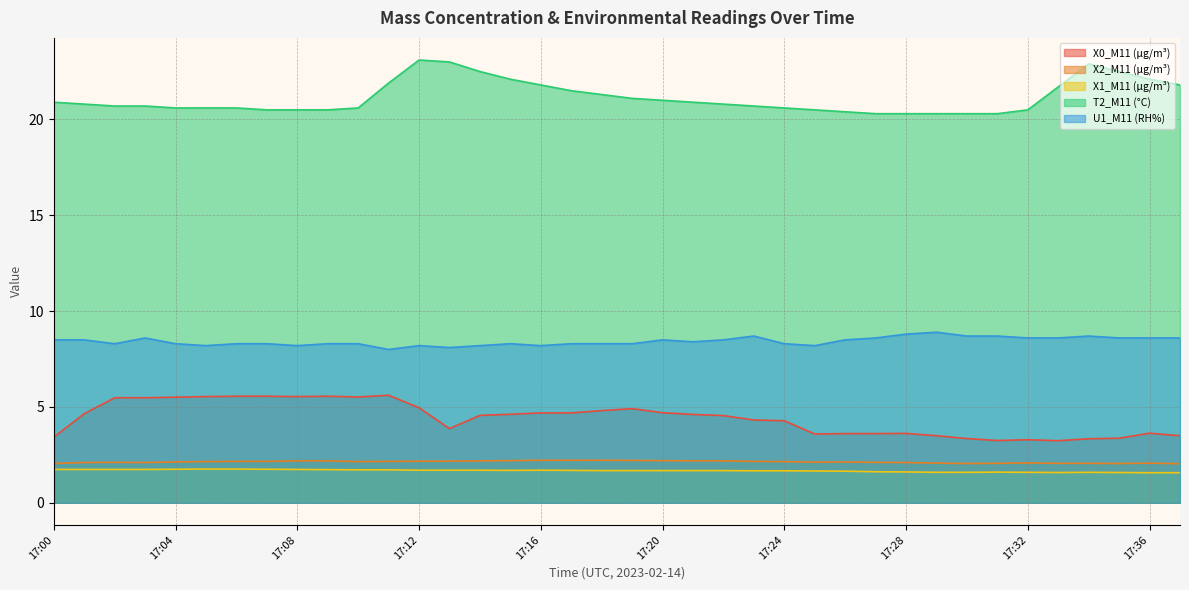

Does the chart have visible grid lines?

Yes